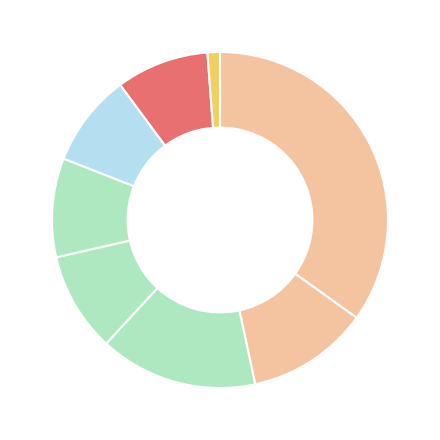

Which slice is the largest?

Umesh M. Katre